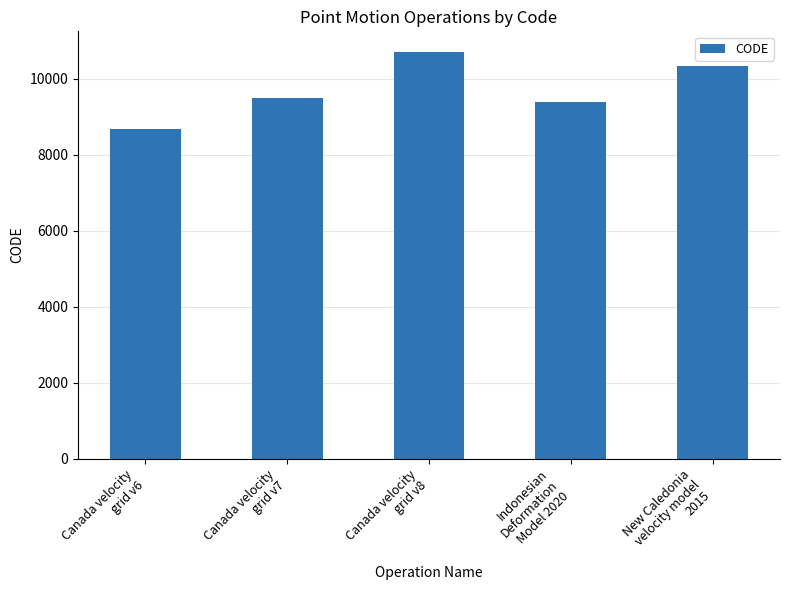

What is the difference between the maximum and minimum values?

2031